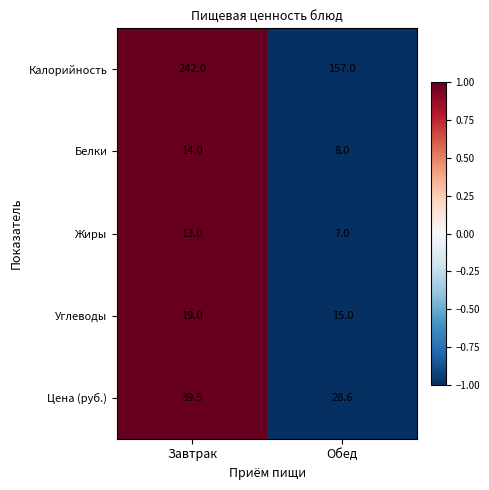

Reading left to right, list all the values displayed in this chart.

Калорийность: Завтрак=242.0	Обед=157.0
Белки: Завтрак=14.0	Обед=8.0
Жиры: Завтрак=13.0	Обед=7.0
Углеводы: Завтрак=19.0	Обед=15.0
Цена (руб.): Завтрак=39.5	Обед=28.6